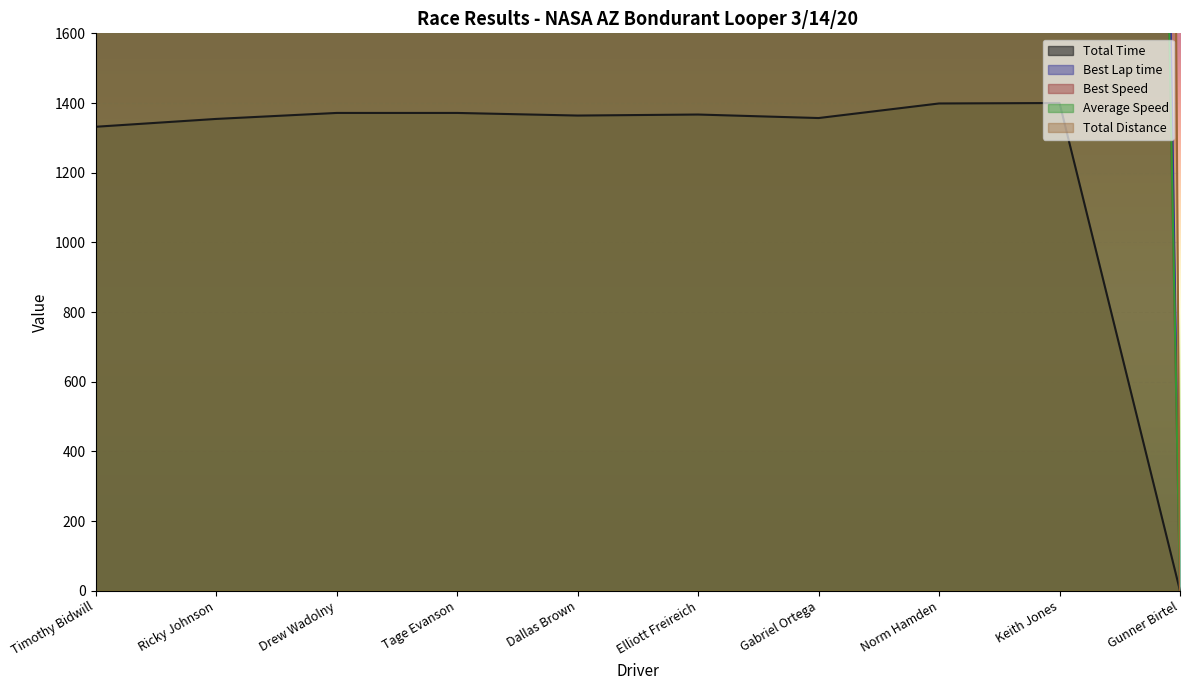

What is the difference between the maximum and minimum values in the Total Distance series?

56000.0